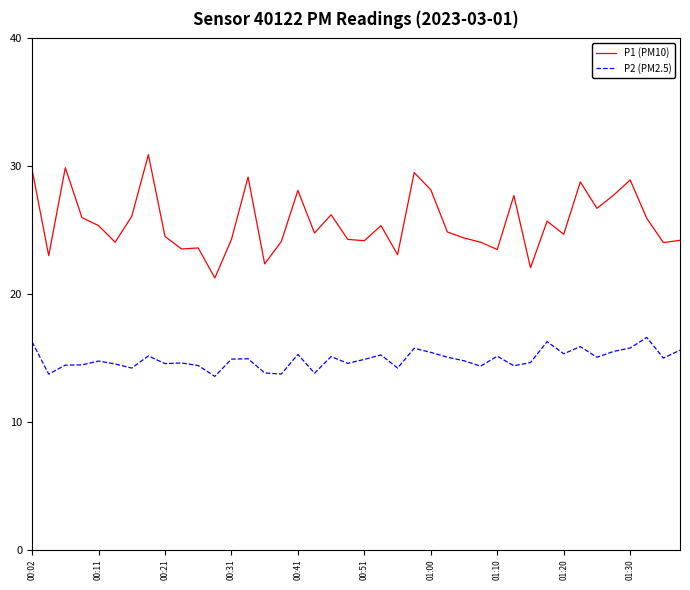

What is the minimum value shown in the chart?

13.6